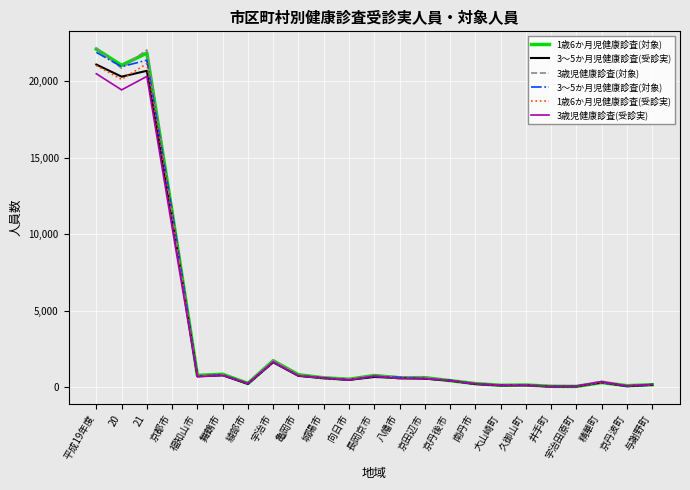

The value of 3歳児健康診査(対象) at 福知山市 is 740. True or false?

True